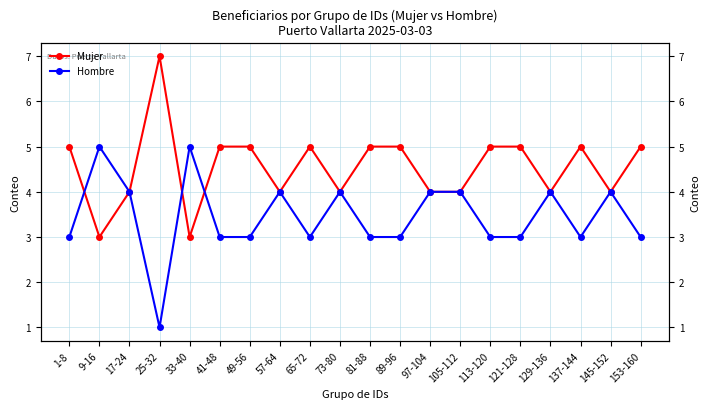

Reading left to right, extract all data points from this chart.

Mujer: 1-8=5	9-16=3	17-24=4	25-32=7	33-40=3	41-48=5	49-56=5	57-64=4	65-72=5	73-80=4	81-88=5	89-96=5	97-104=4	105-112=4	113-120=5	121-128=5	129-136=4	137-144=5	145-152=4	153-160=5
Hombre: 1-8=3	9-16=5	17-24=4	25-32=1	33-40=5	41-48=3	49-56=3	57-64=4	65-72=3	73-80=4	81-88=3	89-96=3	97-104=4	105-112=4	113-120=3	121-128=3	129-136=4	137-144=3	145-152=4	153-160=3